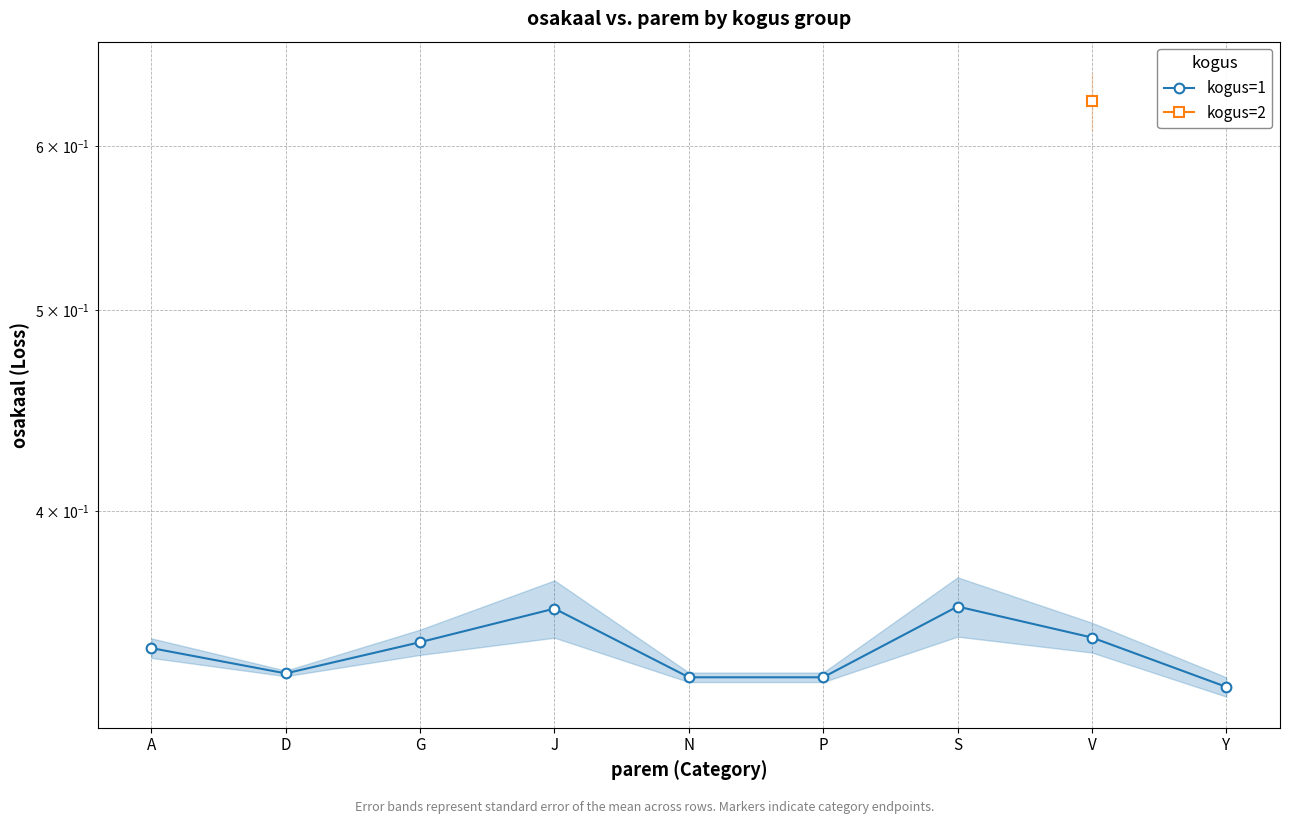

Rank the series by their maximum value, from lowest to highest.

kogus=1, kogus=2